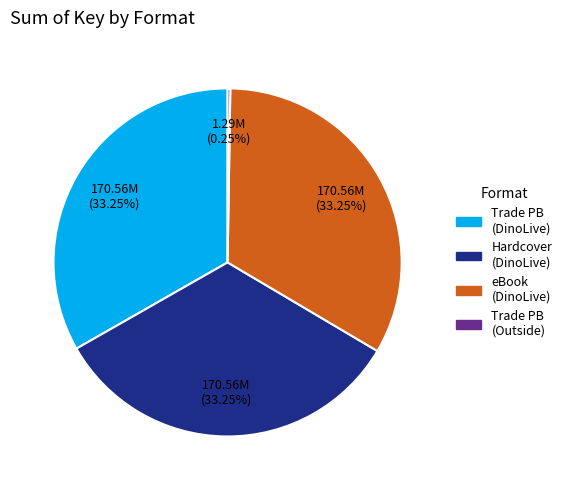

Does any single category account for the majority?

No